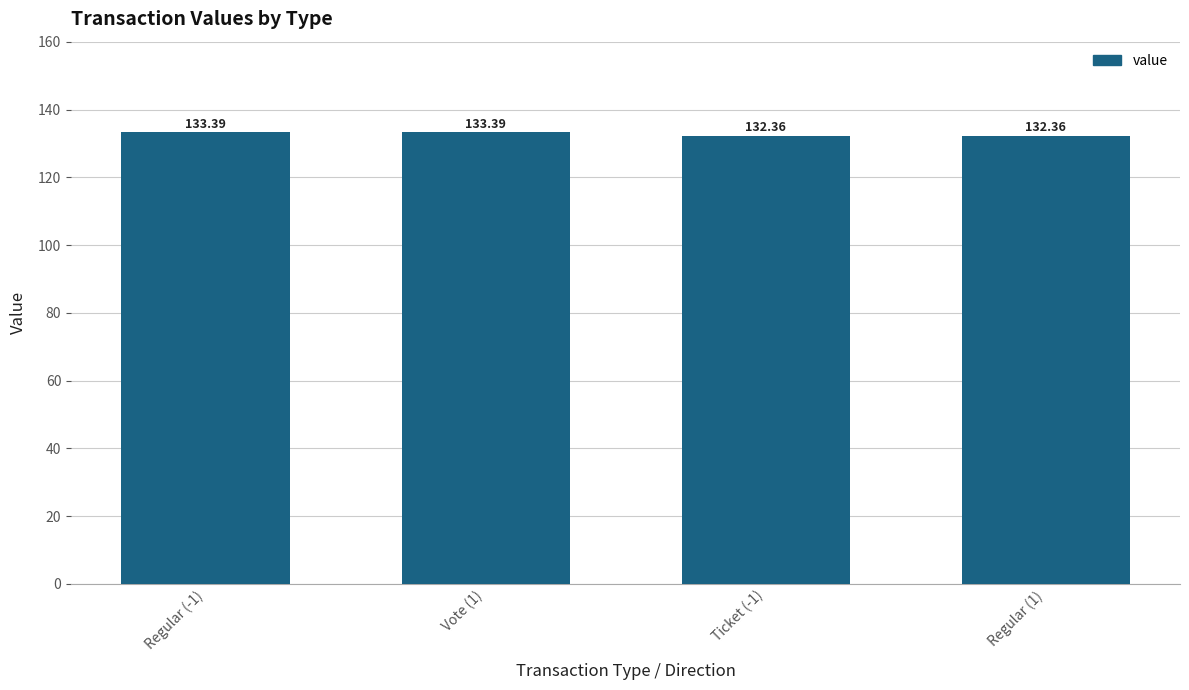

What is the label of the 1st bar from the right?

Regular (1)